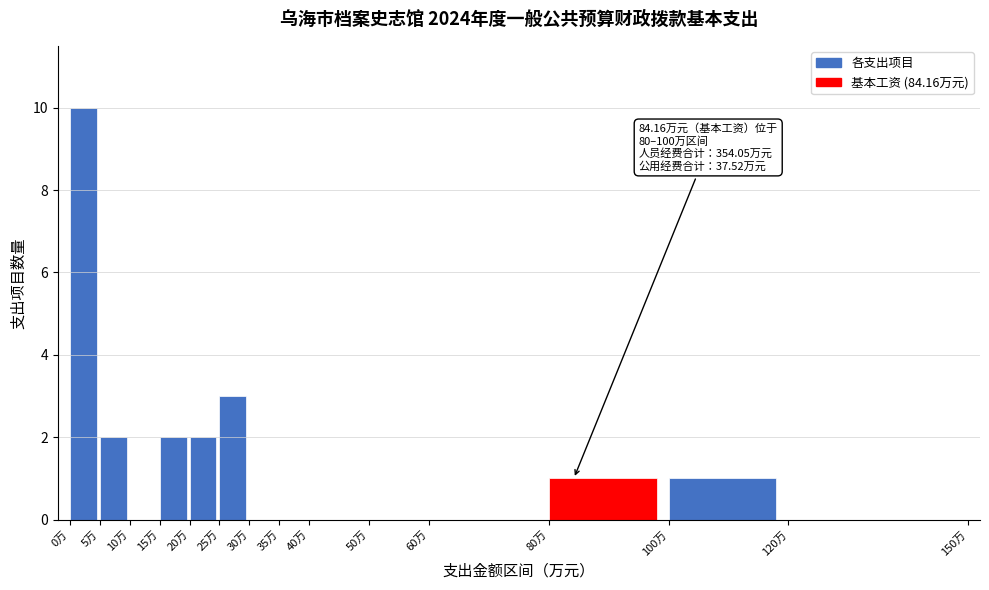

Which range on the x-axis has the tallest bar?

0 to 5